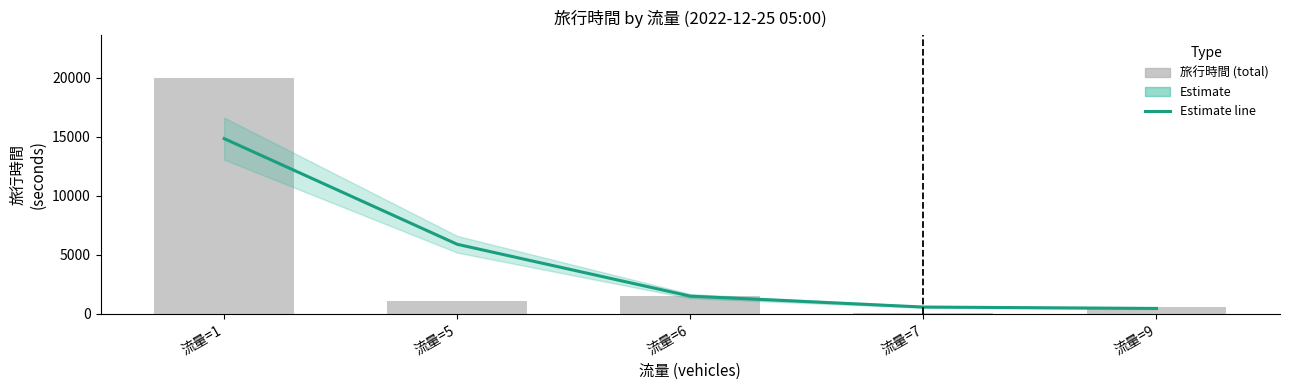

Reading left to right, extract all data points from this chart.

Estimate: 14833.4	5894.5	1507.3	585.8	469.0
旅行時間 (total): 19987.0	1072.0	1557.0	118.0	556.0